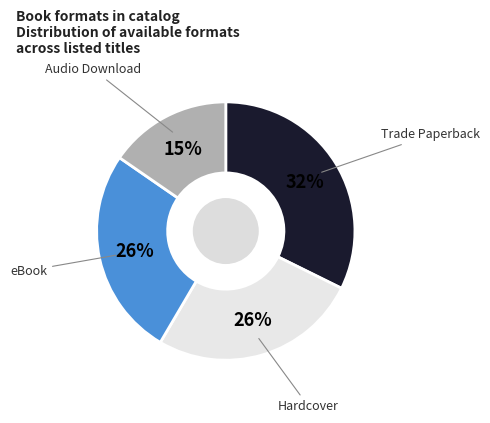

To the nearest percent, what is the average slice percentage?

25%